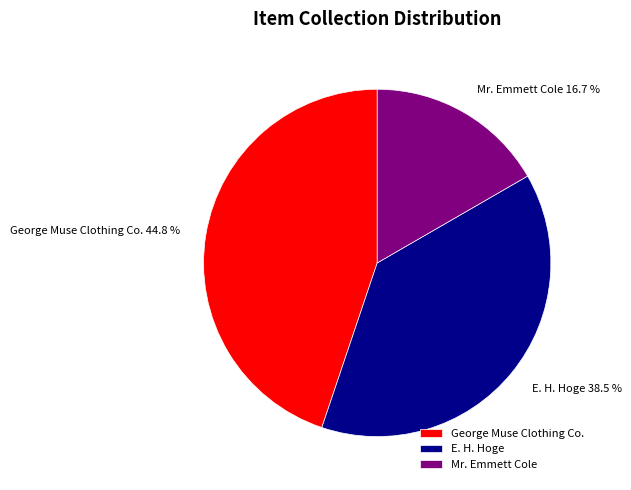

Rank the categories by value from lowest to highest.

Mr. Emmett Cole, E. H. Hoge, George Muse Clothing Co.